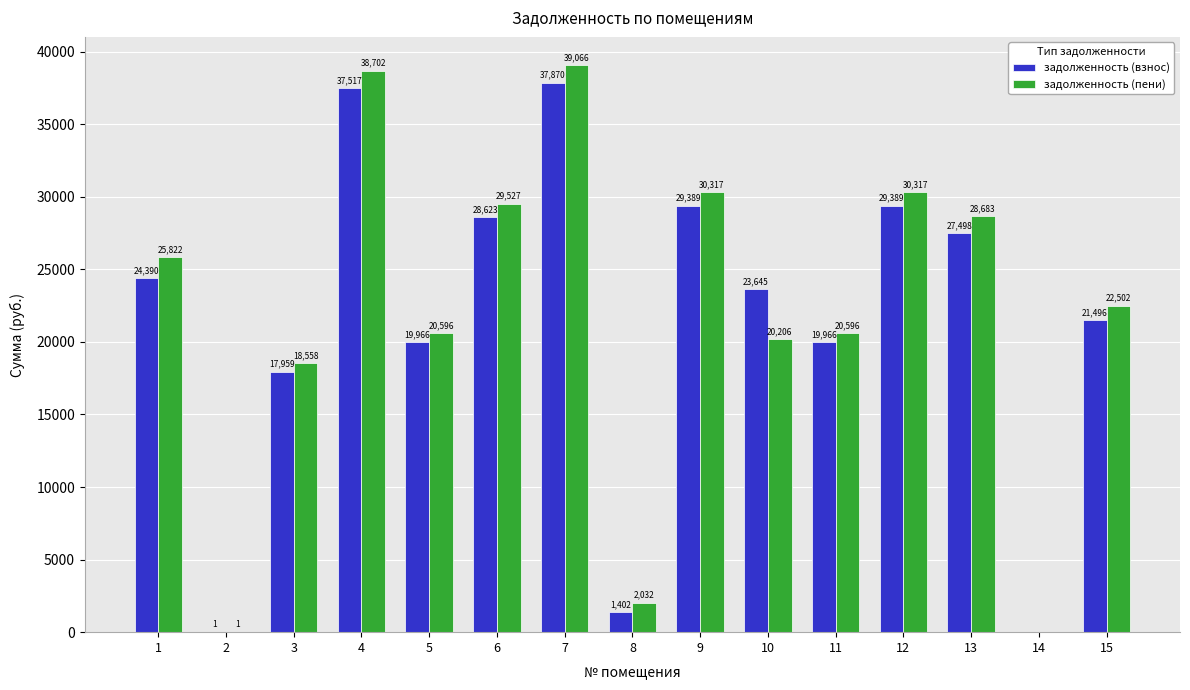

What is the maximum value shown in the chart?

39066.1